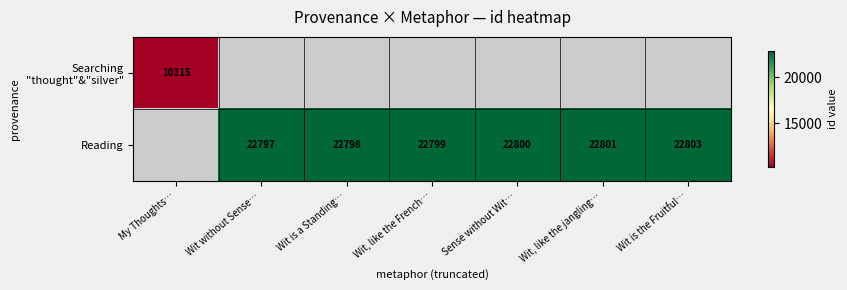

Is it true that Reading equals 22797 at Wit without Sense…?

True